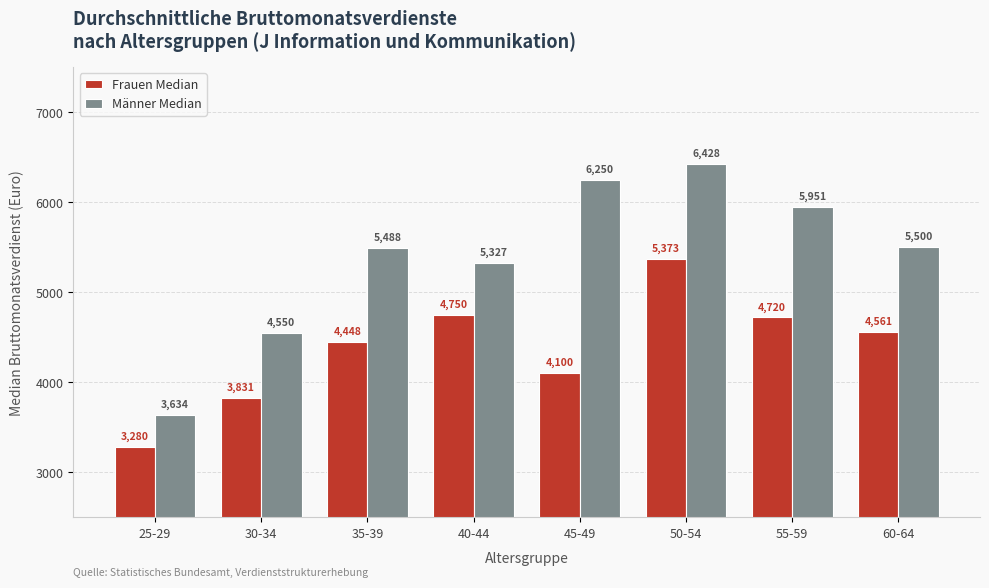

How many data points in Männer Median are less than 5500?

4